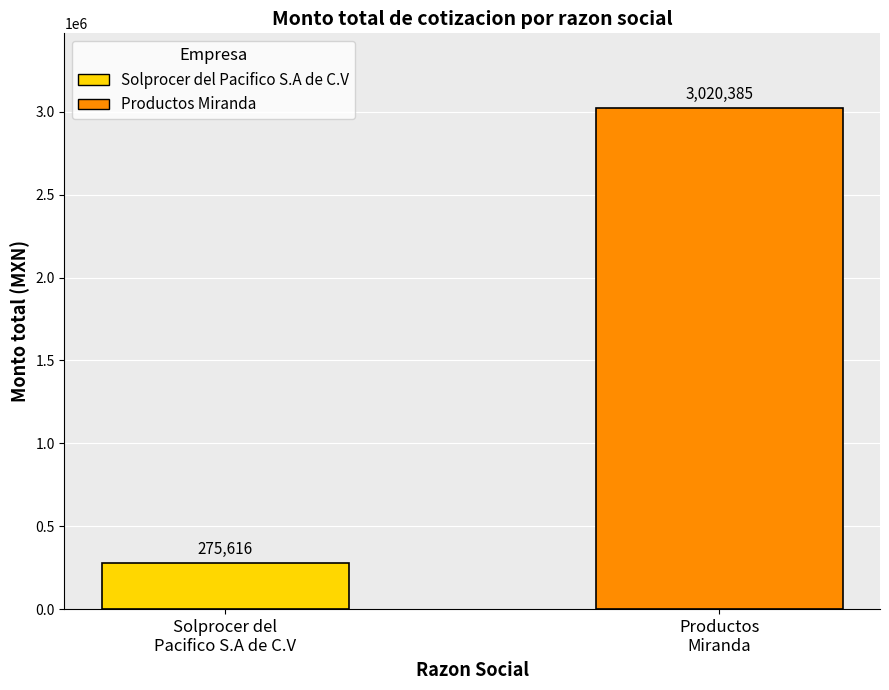

List the series in order of their peak value, lowest first.

Solprocer del Pacifico S.A de C.V, Productos Miranda